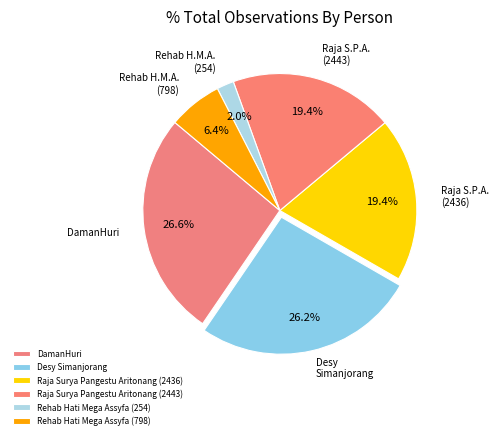

What is the total percentage of Rehab Hati Mega Assyfa (798) and DamanHuri?

32.9%